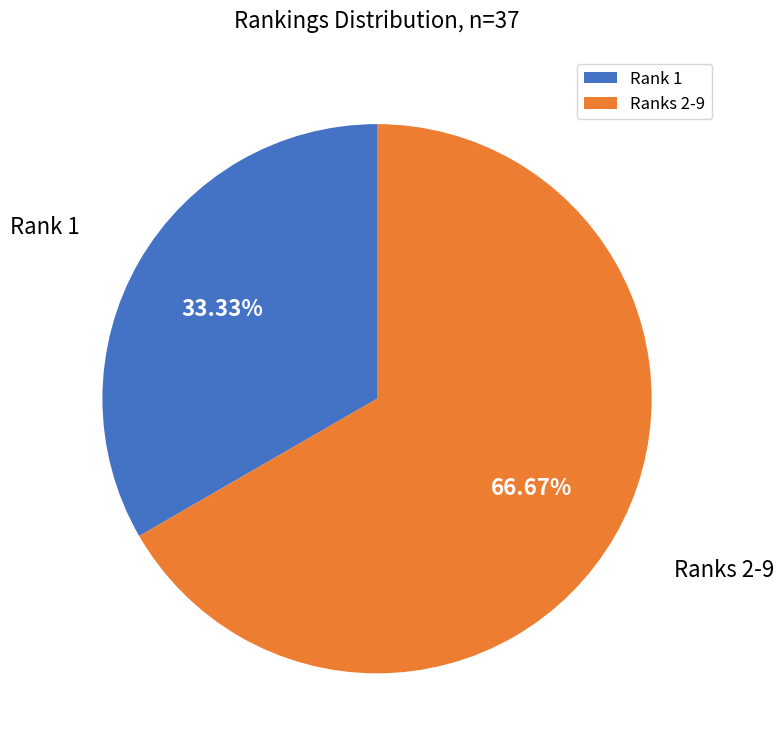

Approximately how many times larger is the value at Rank 1 compared to Ranks 2-9?

0.5